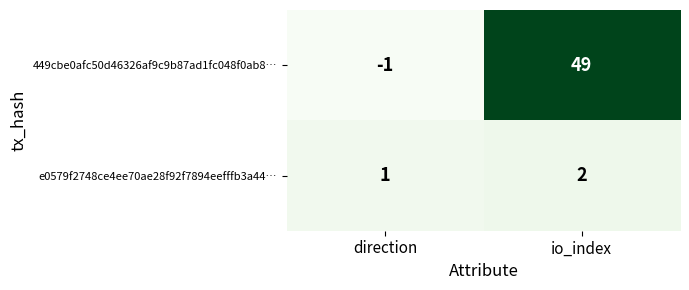

Which category has the lowest value across all series?

direction